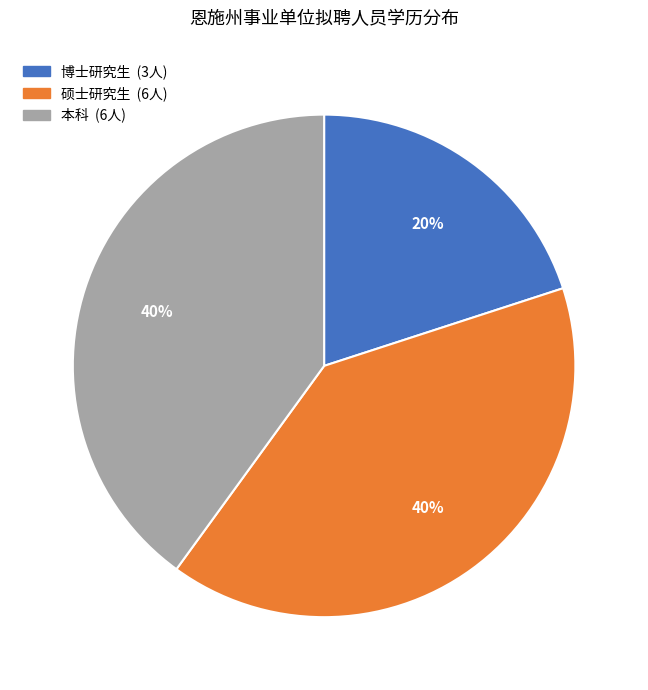

Count the number of slices in the pie.

3